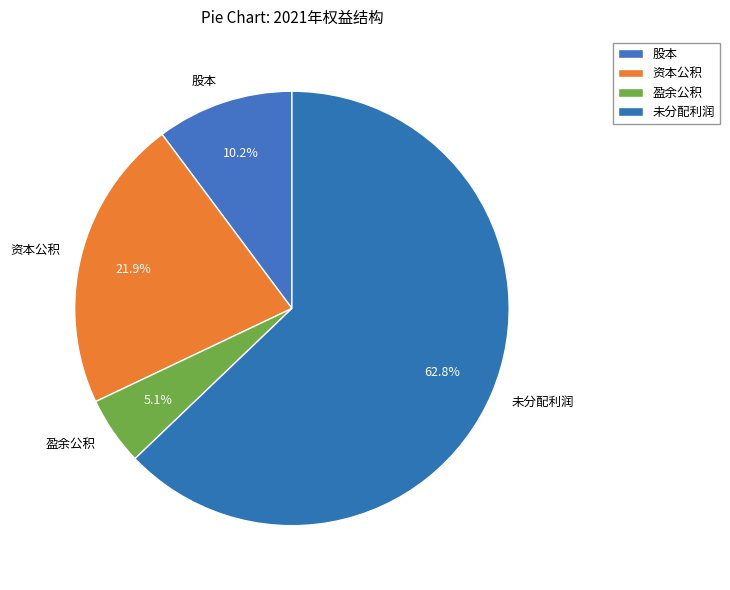

How many segments does this pie chart have?

4